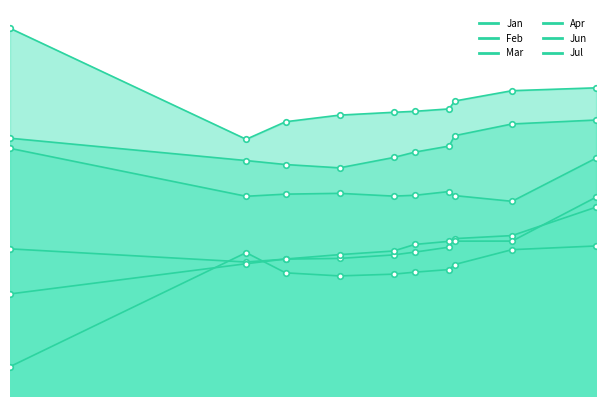

The Feb series shows 1.7 at pct65. True or false?

False